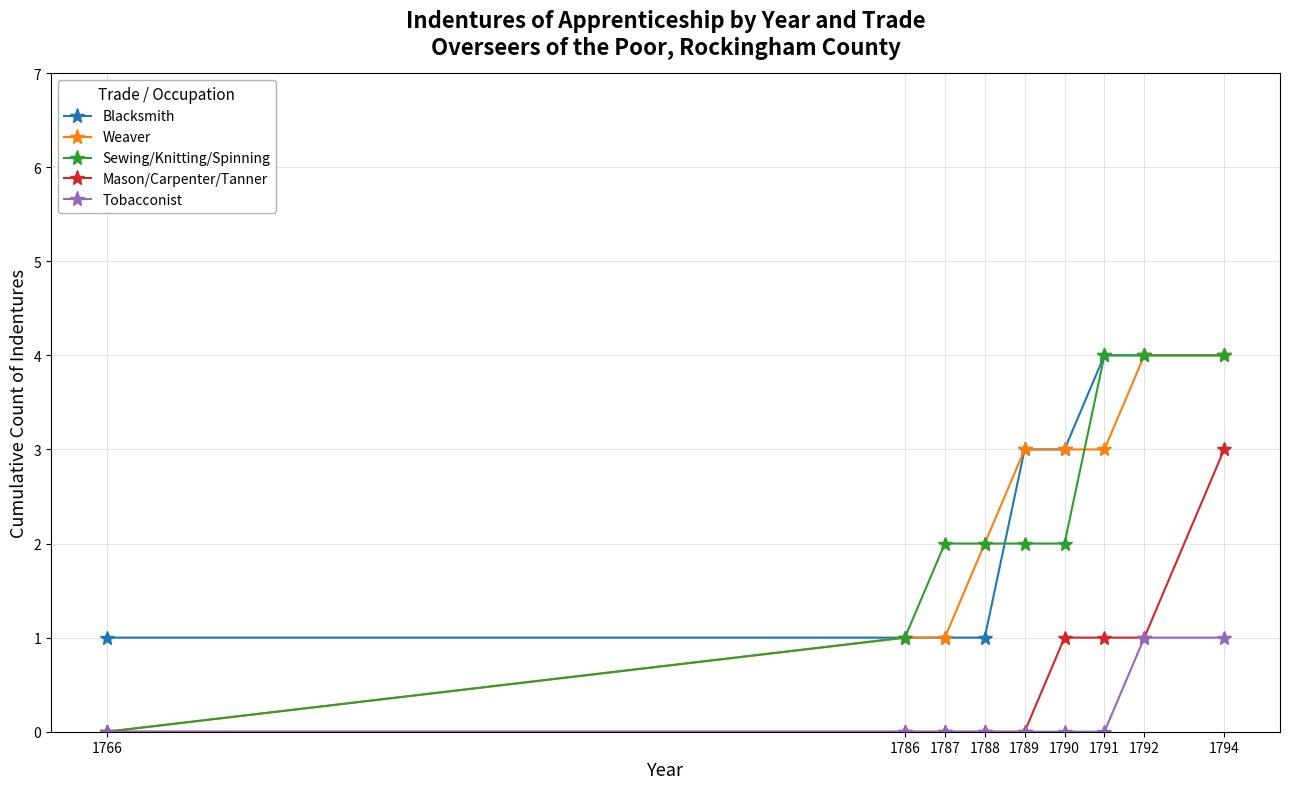

What are all the series names shown in the legend?

Blacksmith, Weaver, Sewing/Knitting/Spinning, Mason/Carpenter/Tanner, Tobacconist